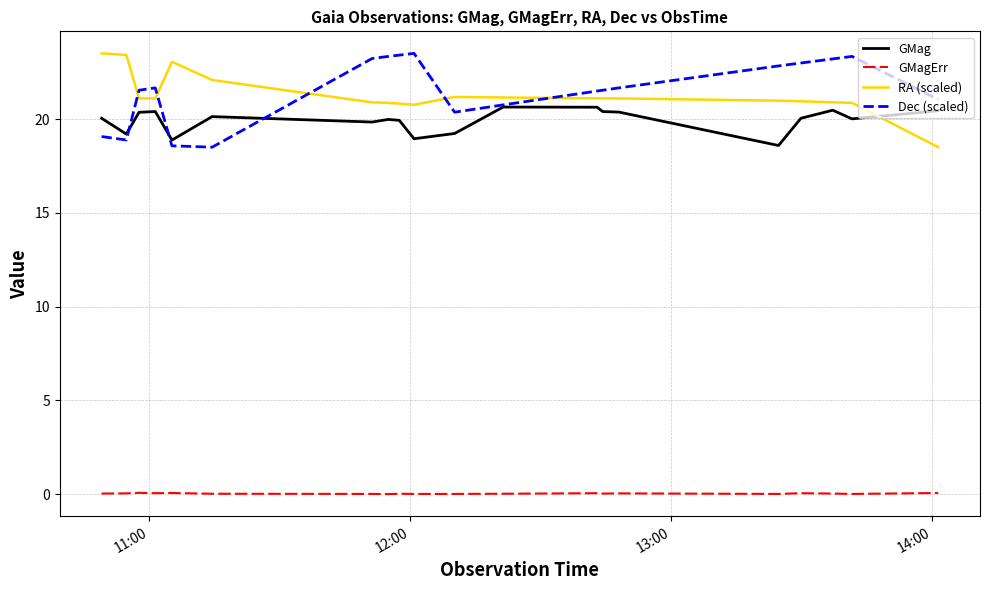

What is the greatest value displayed?

23.5